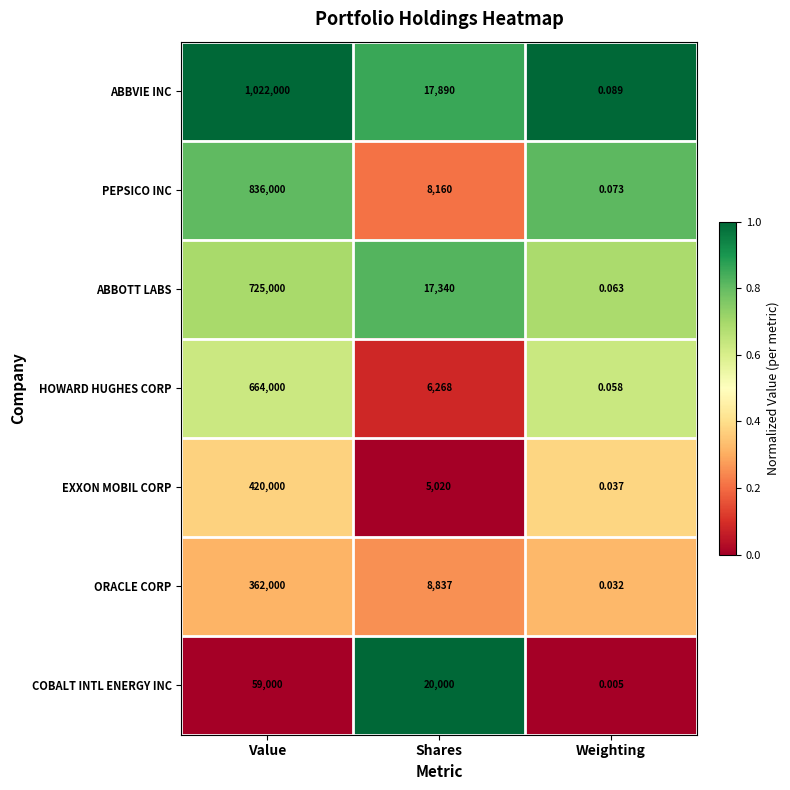

At which category is the sum across all series the highest?

Value